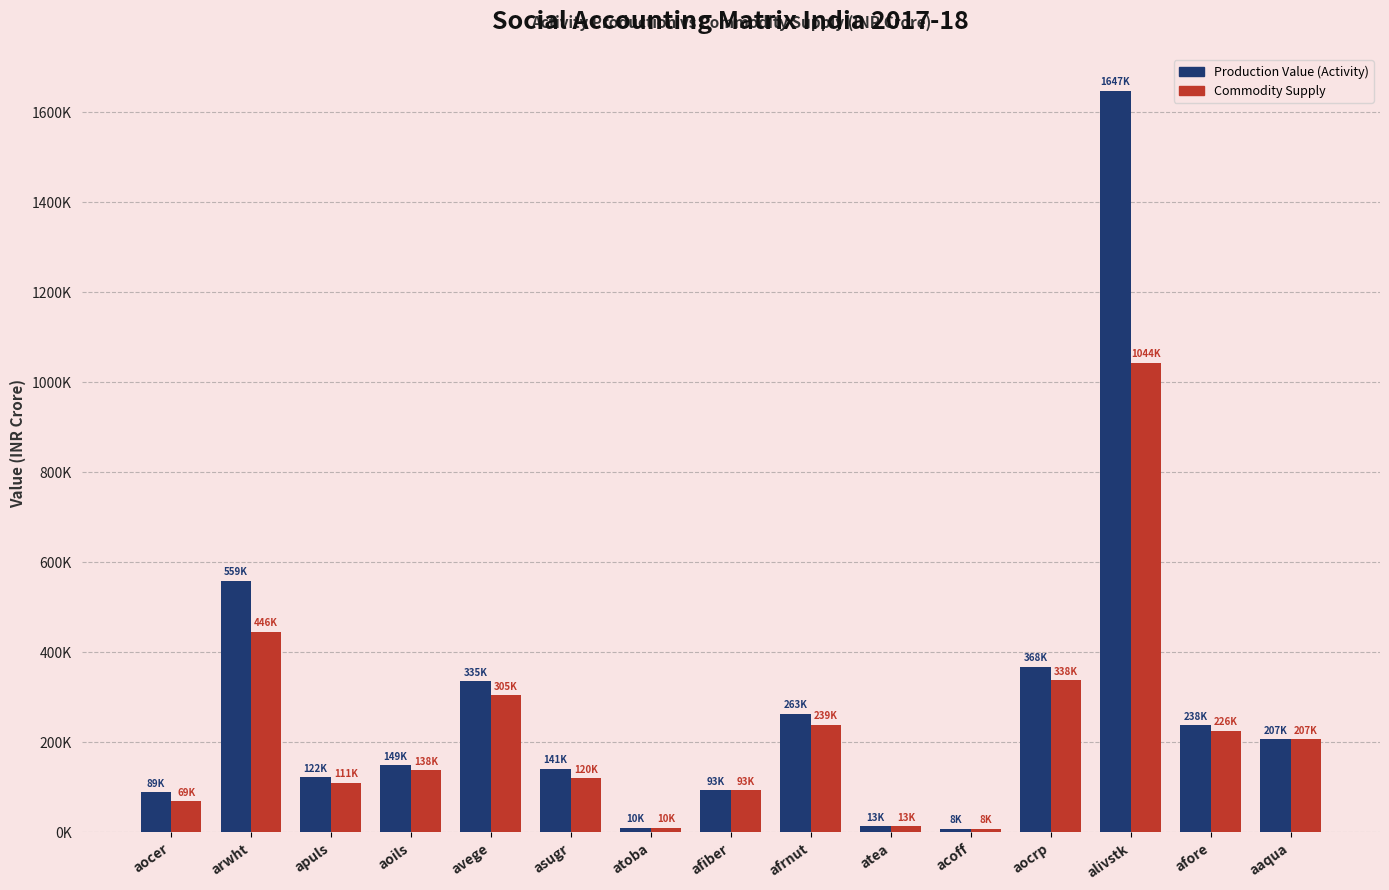

At which label is Production Value (Activity) closest to 827596?

arwht